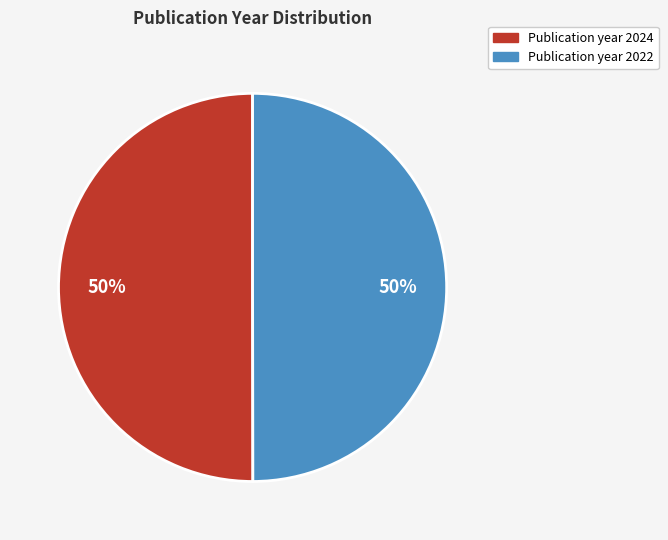

To the nearest percent, what is the average slice percentage?

50%